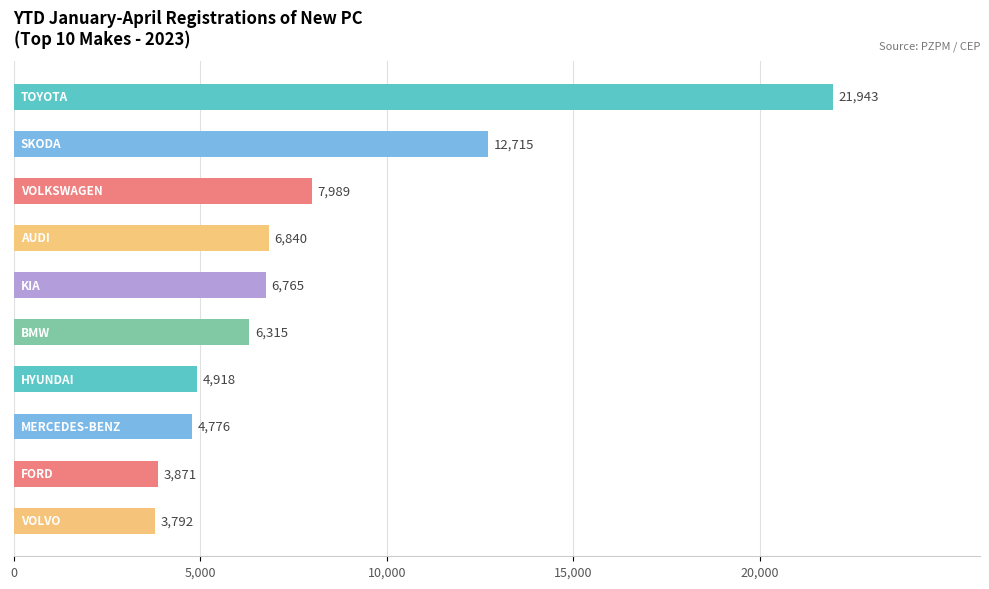

What is the value of the 3rd bar from the top?

7989